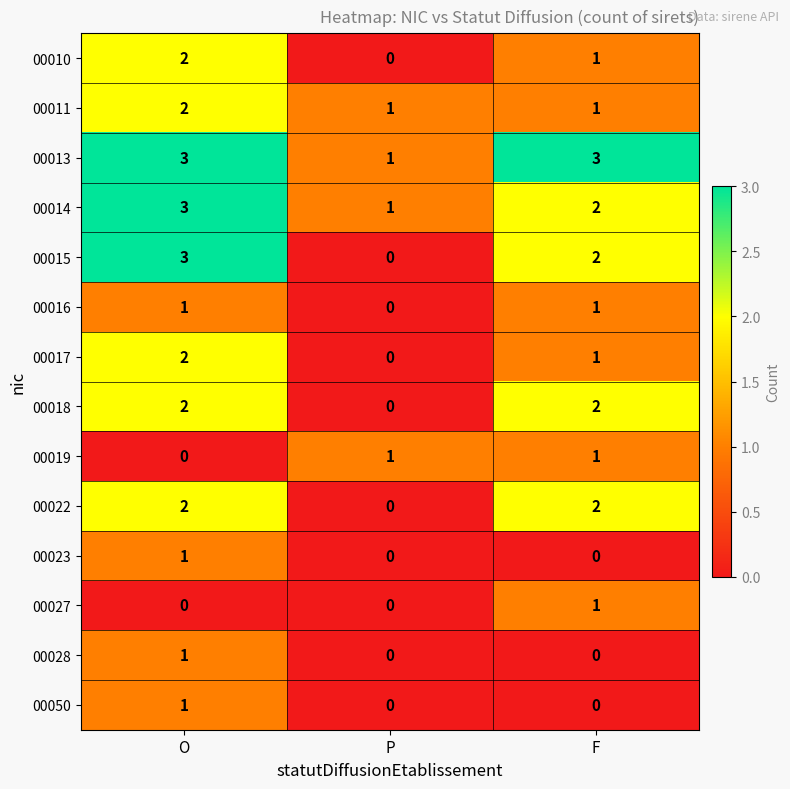

How many distinct data groups are displayed?

14